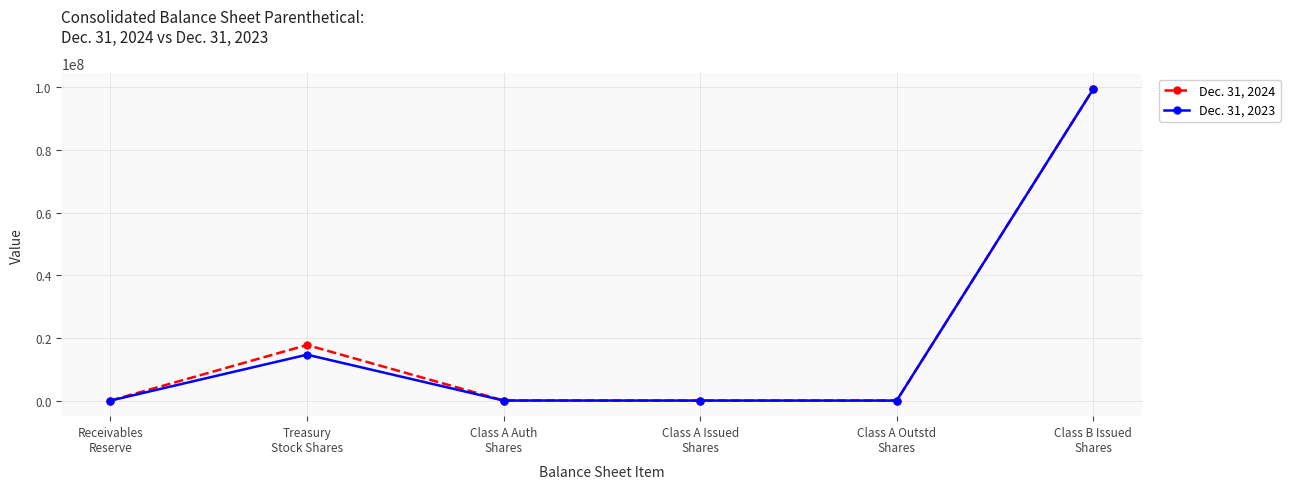

Where is Dec. 31, 2024 nearest to the value 49752738?

Treasury
Stock Shares